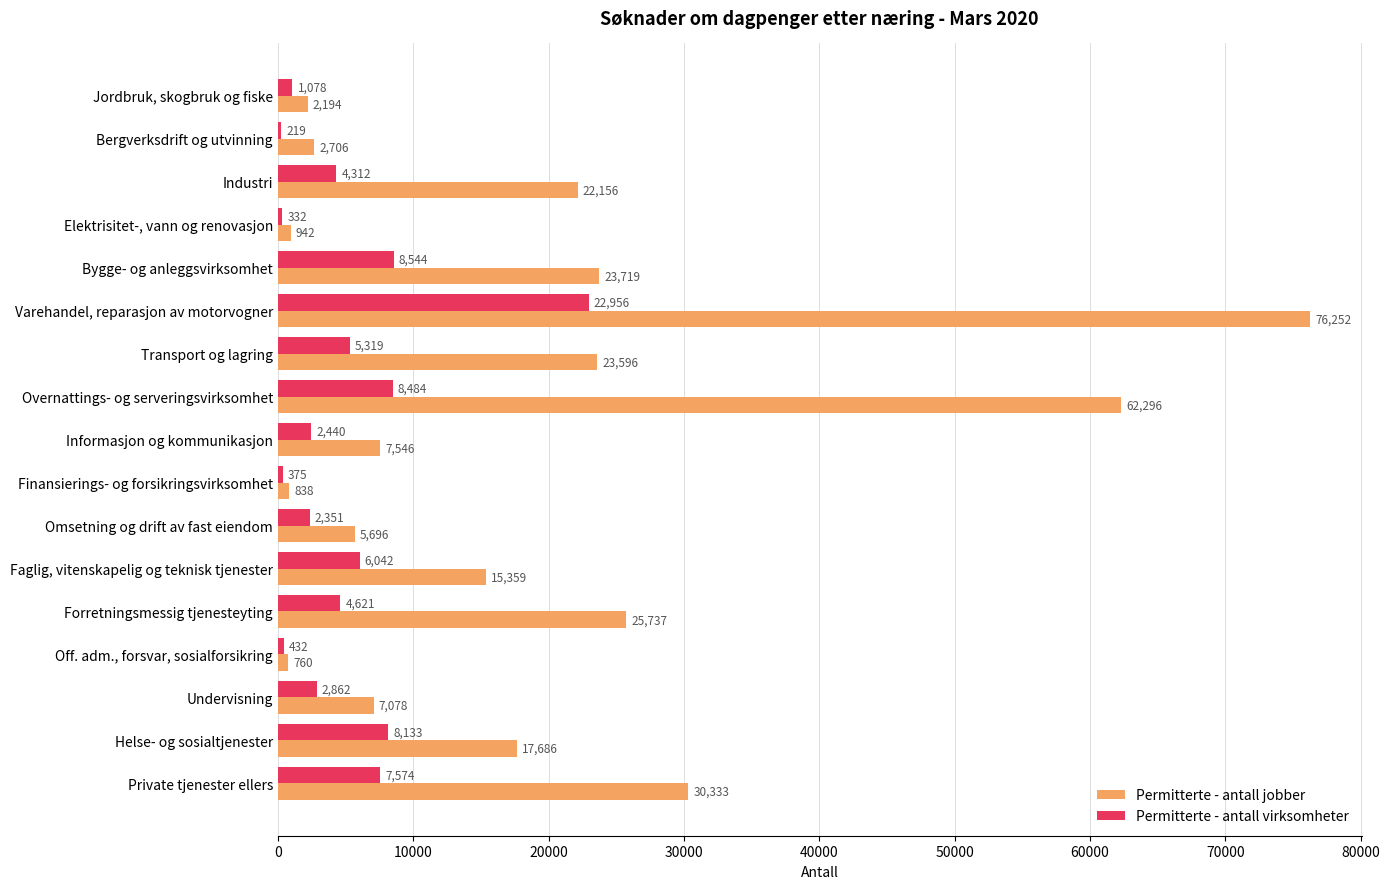

What is the sum of the Permitterte - antall jobber values at Elektrisitet-, vann og renovasjon and Faglig, vitenskapelig og teknisk tjenester?

16301